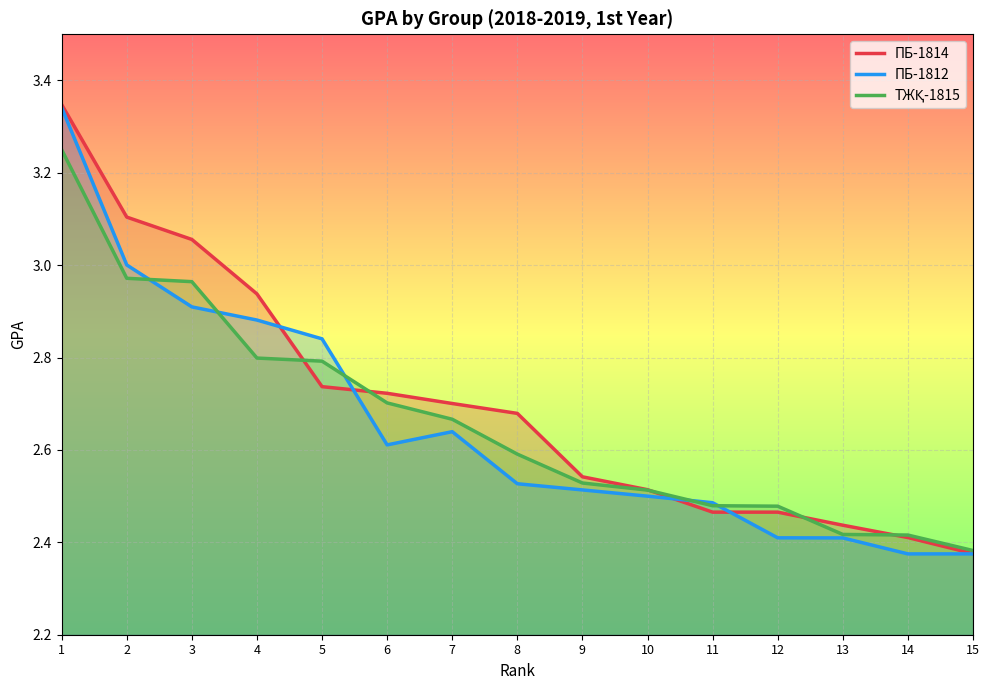

What are all the series names shown in the legend?

ПБ-1814, ПБ-1812, ТЖҚ-1815